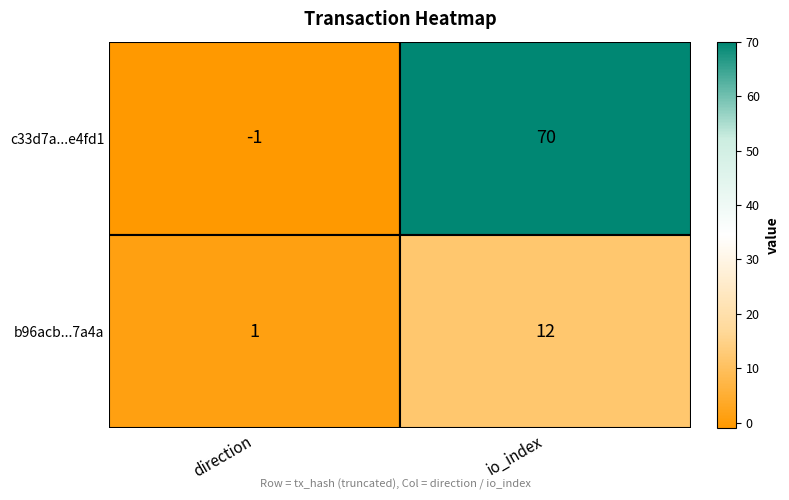

What is the difference between the maximum and minimum values in the b96acb...7a4a series?

11